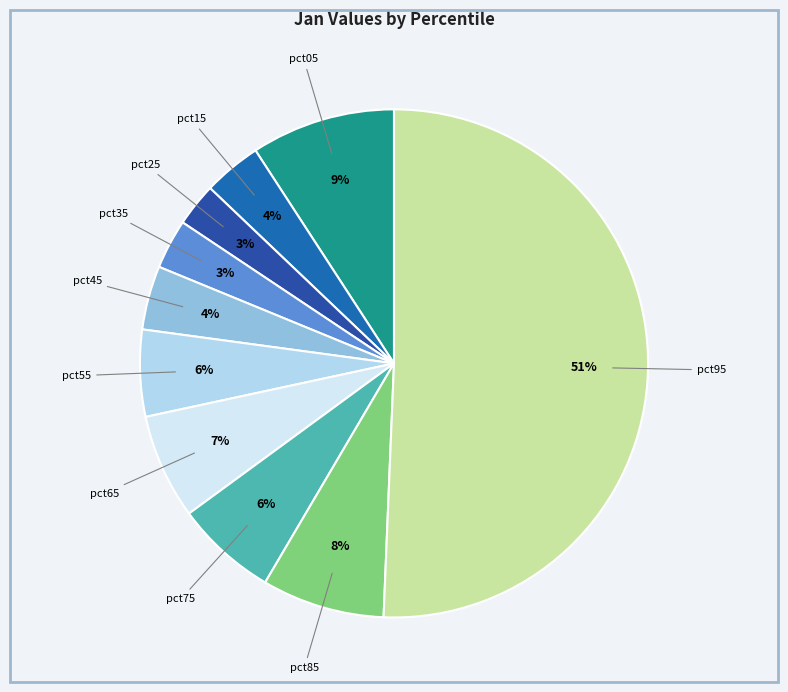

Which category accounts for the majority?

pct95